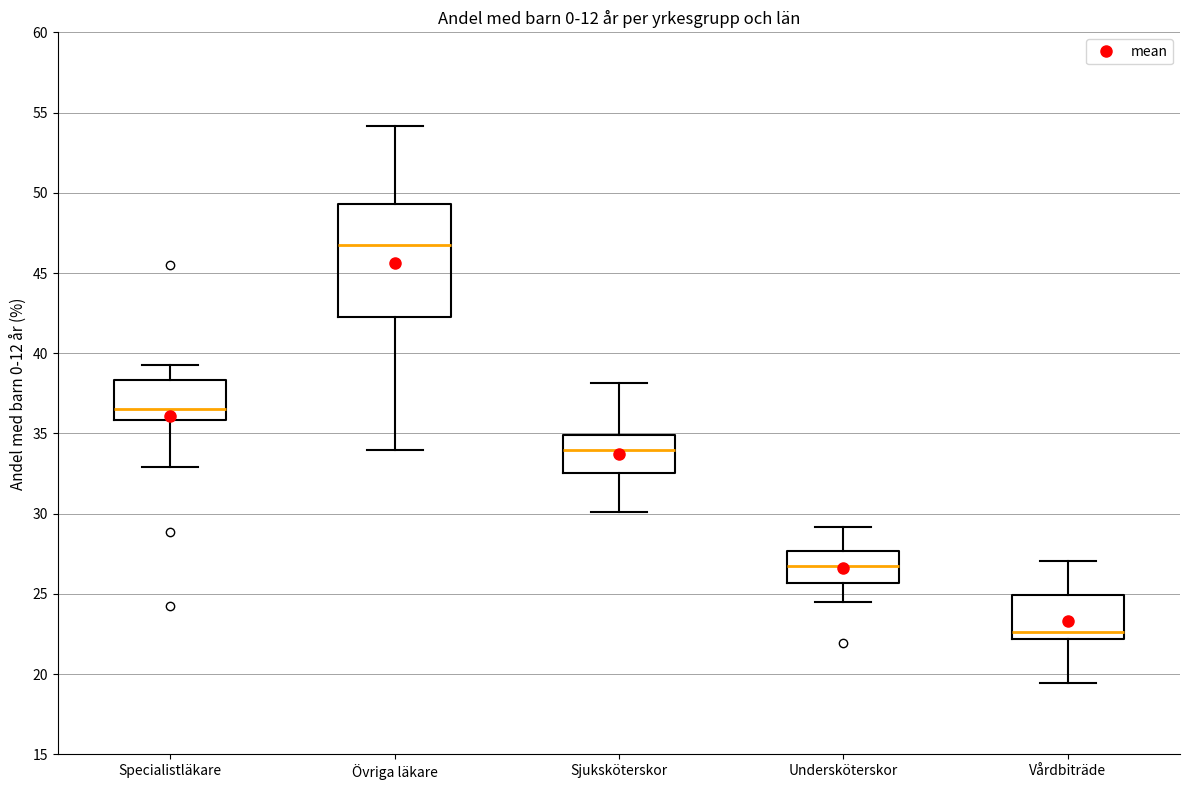

Which box is the tallest, from its lower edge to its upper edge?

Övriga läkare